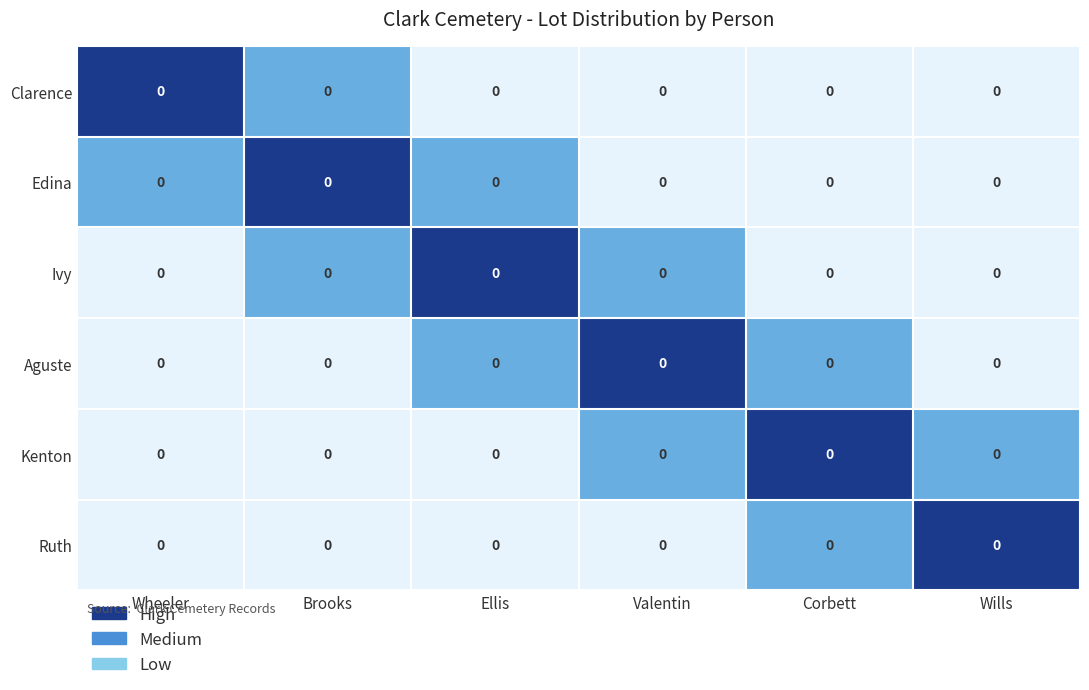

True or false: Aguste has a value of -1 at Wheeler.

False